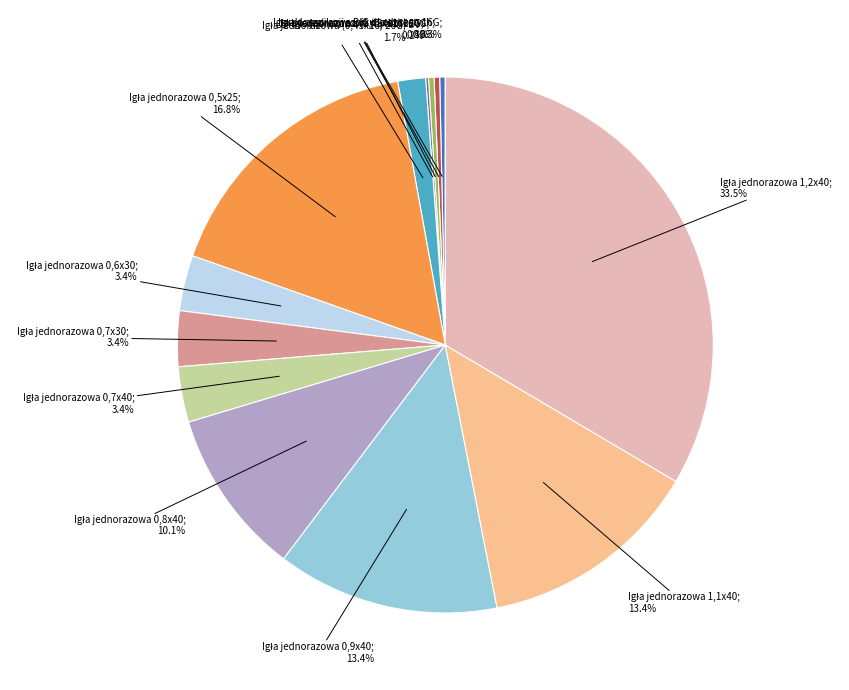

Is there a majority slice in this chart?

No